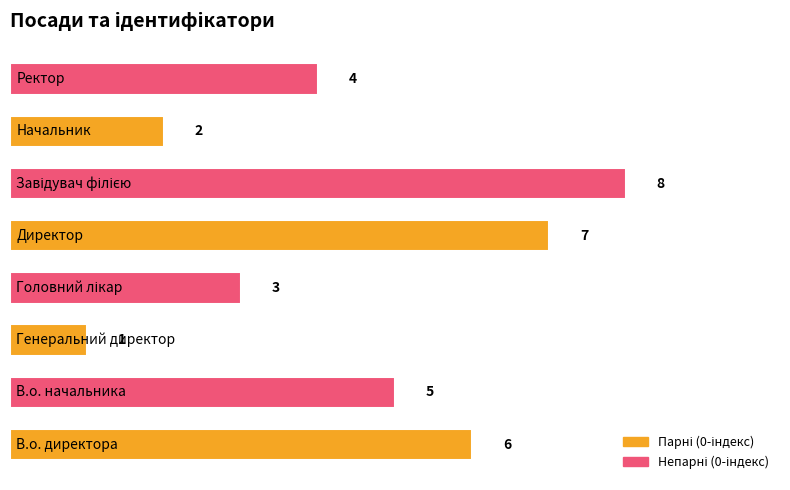

What is the maximum value shown in the chart?

8